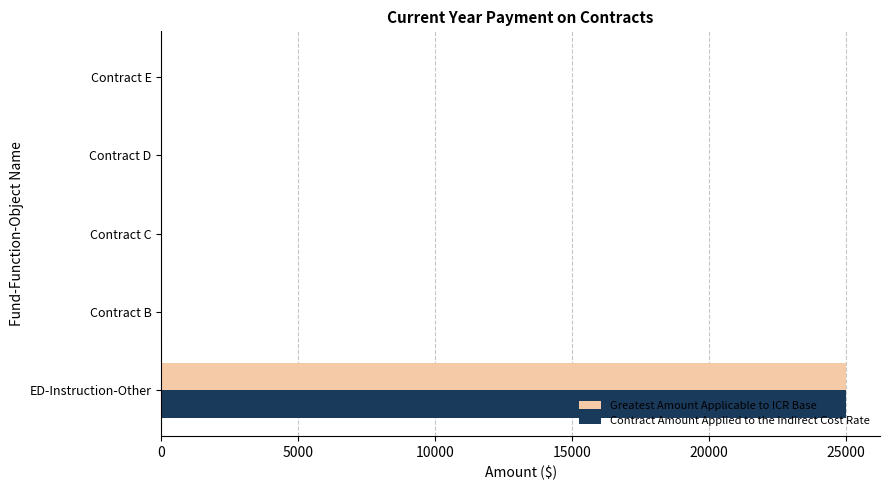

What value does the Greatest Amount Applicable to ICR Base series have at ED-Instruction-Other?

25000